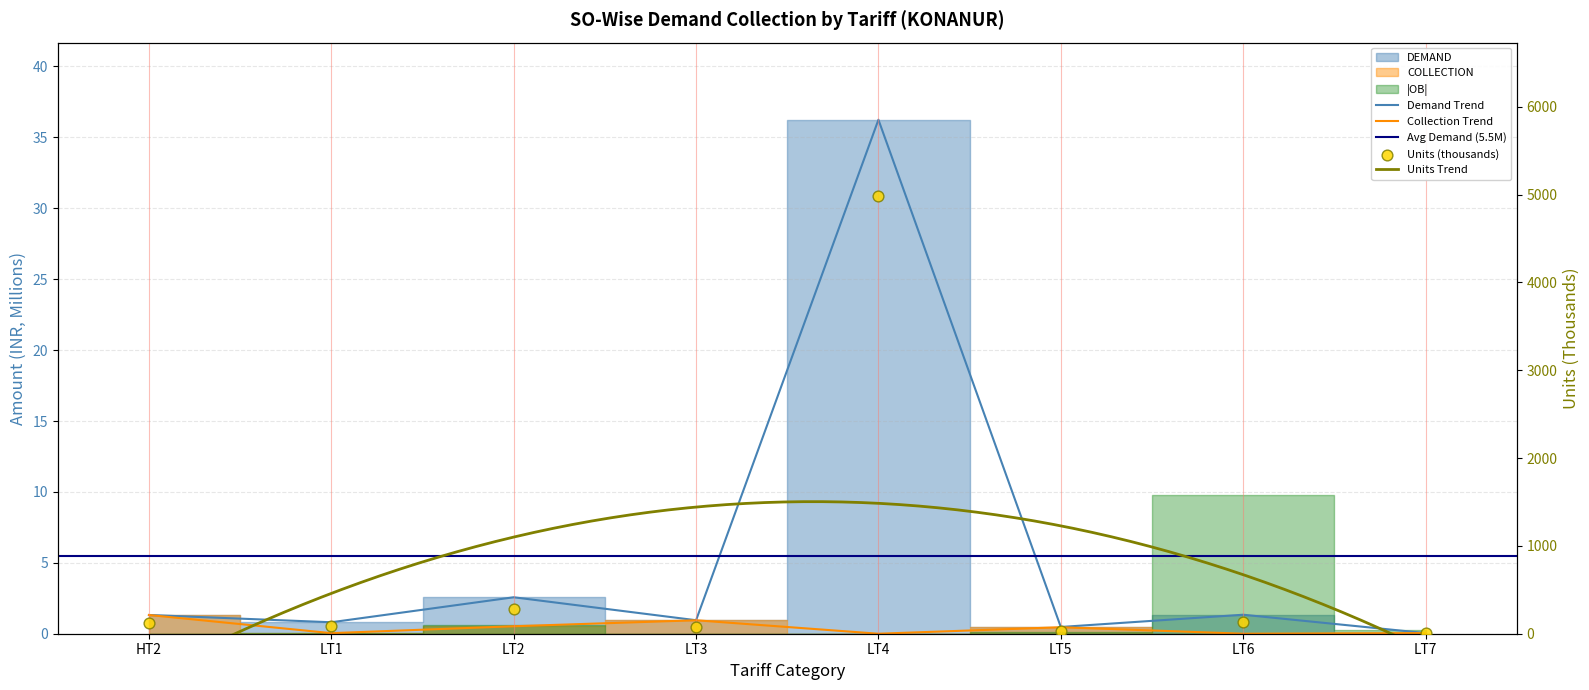

What is the total value across all series at LT4?

5022.0